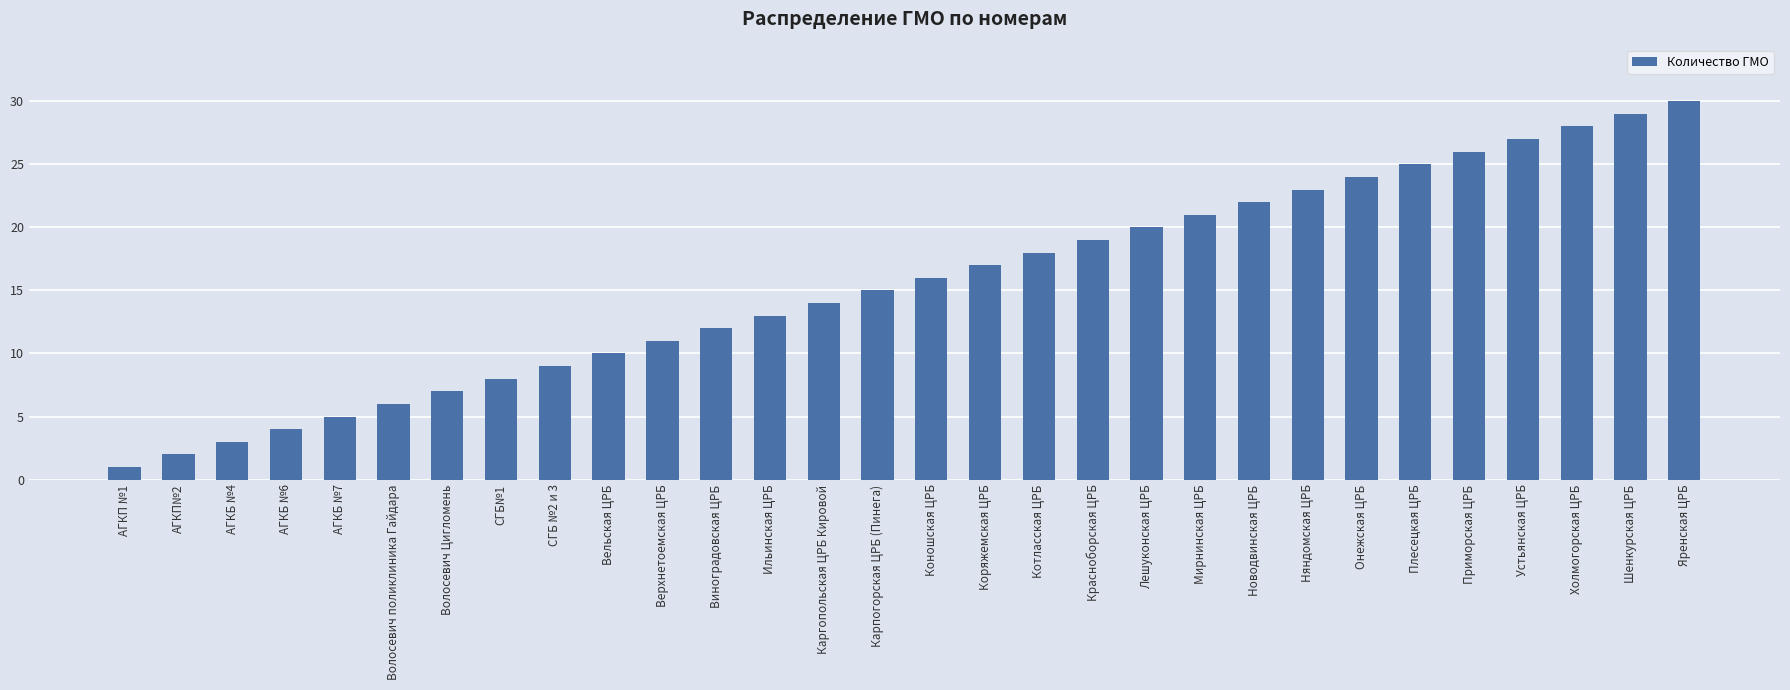

What is the difference between the maximum and minimum values?

29